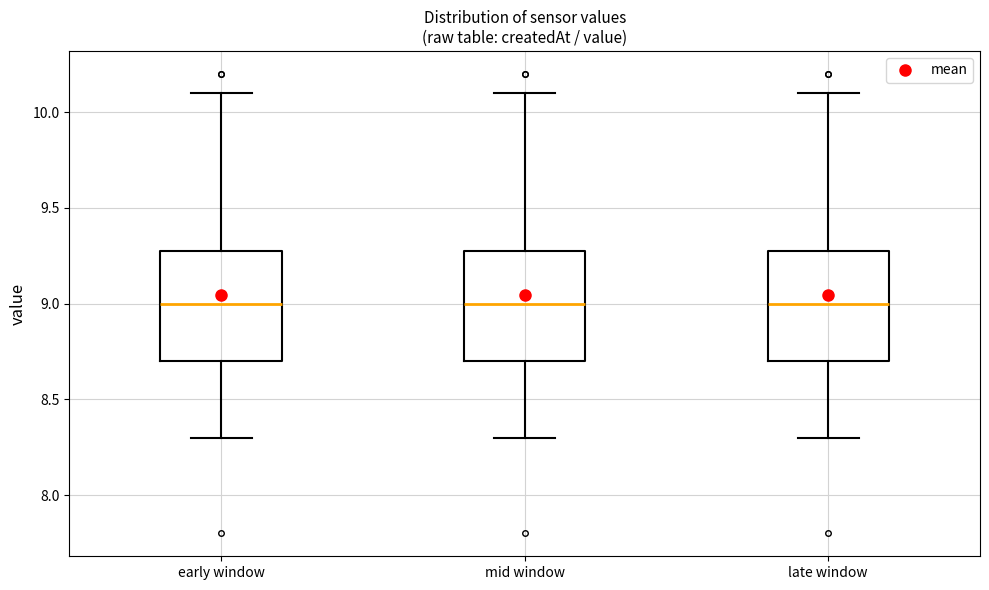

Reading left to right, read every box against the y-axis: the position of its median line, the range the box covers, and the ends of its whiskers. The values are not printed on the chart, so give them approximately, as read against the axis.

early window: median 9.0, box 8.7 to 9.3, whiskers 8.3 to 10.1
mid window: median 9.0, box 8.7 to 9.3, whiskers 8.3 to 10.1
late window: median 9.0, box 8.7 to 9.3, whiskers 8.3 to 10.1